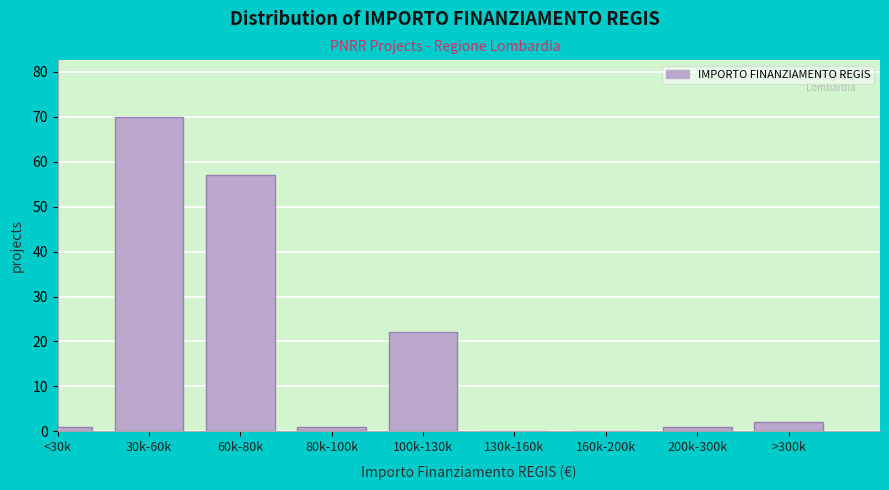

Reading right to left, what are all the values shown in this chart?

>300k=2	200k-300k=1	160k-200k=0	130k-160k=0	100k-130k=22	80k-100k=1	60k-80k=57	30k-60k=70	<30k=1